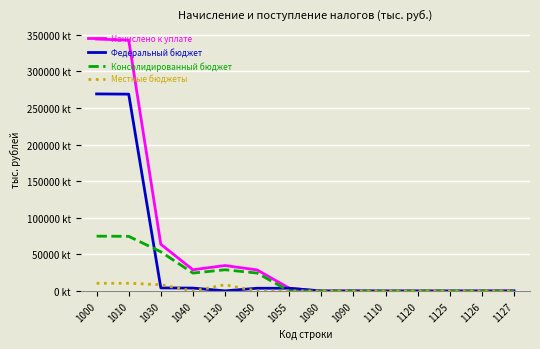

Between 1030 and 1050, which series saw the biggest shift?

Начислено к уплате